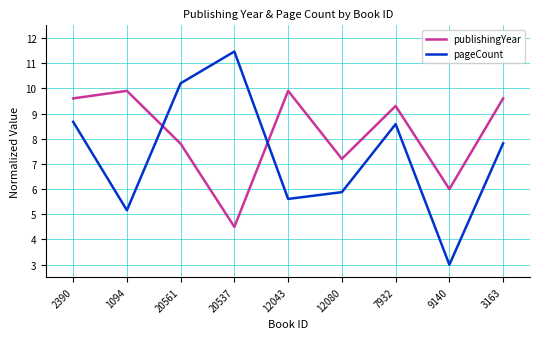

How many intersections are there between publishingYear and pageCount?

2